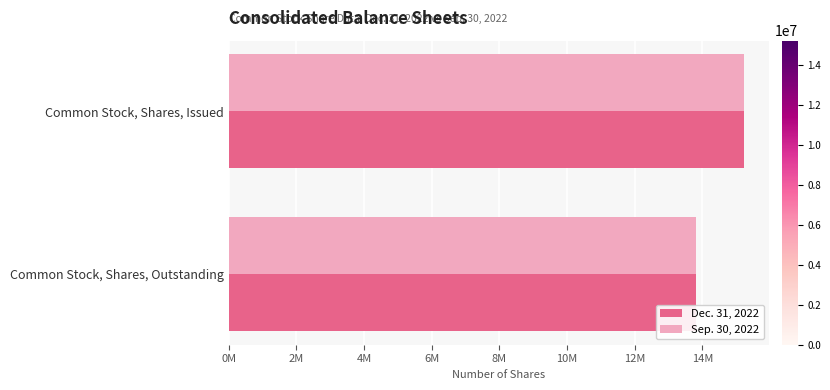

Reading left to right, list all the values displayed in this chart.

Dec. 31, 2022: 15218428	13818452
Sep. 30, 2022: 15218428	13818452